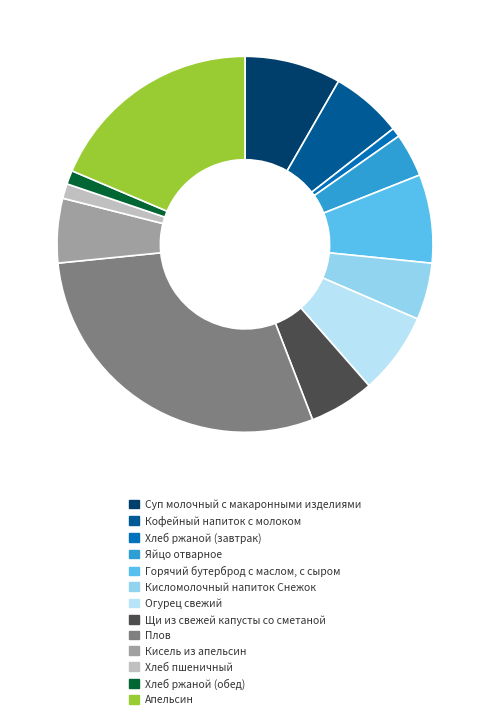

Which category has the biggest portion of the pie?

Плов